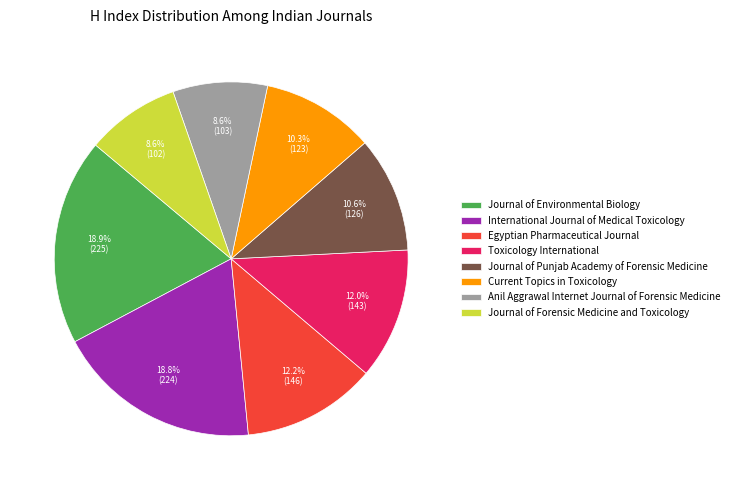

Does Journal of Environmental Biology represent more than half of the total?

No